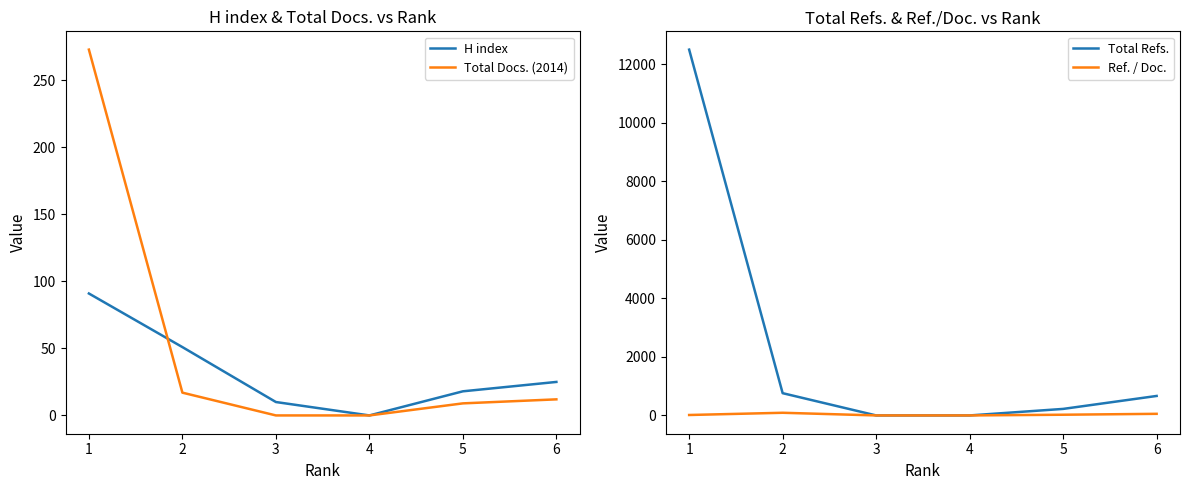

At which category does the chart reach its minimum across all series?

3